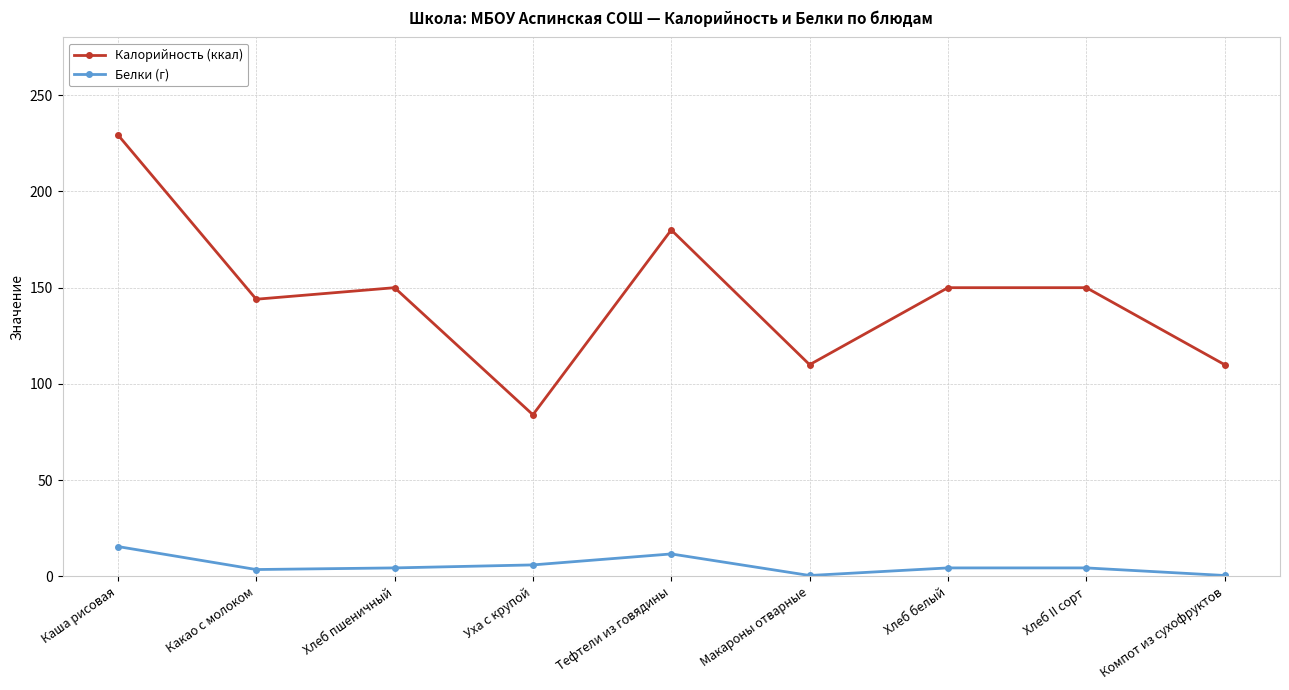

List the series in order of their overall mean, highest first.

Калорийность (ккал), Белки (г)